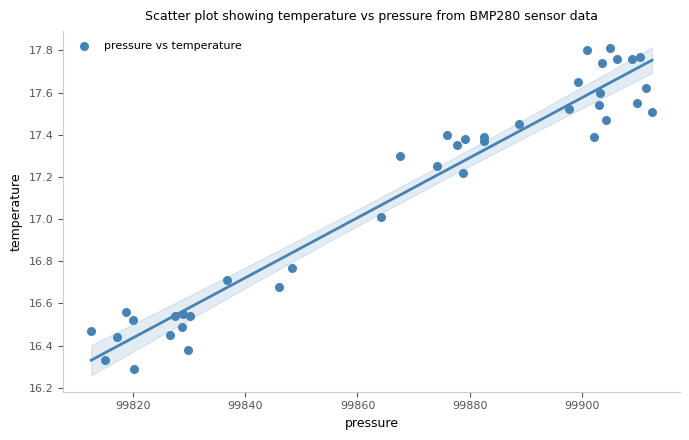

What is the range of X values (max minus min)?

100.0